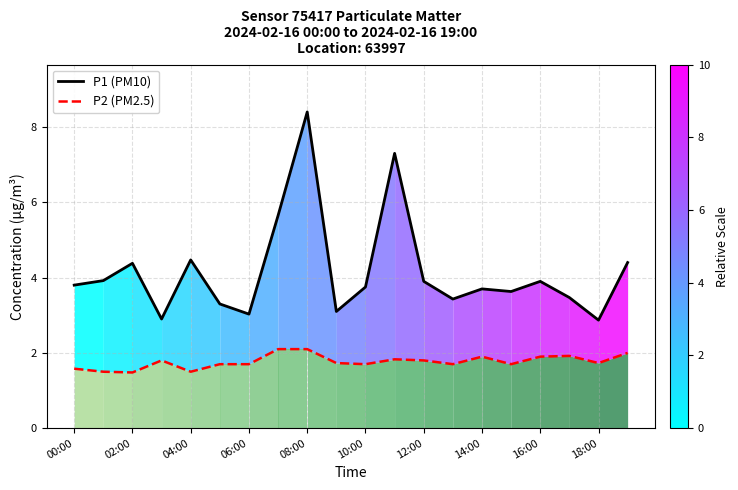

What is the difference between the P1 (PM10) values at 06:00 and 08:00?

5.4